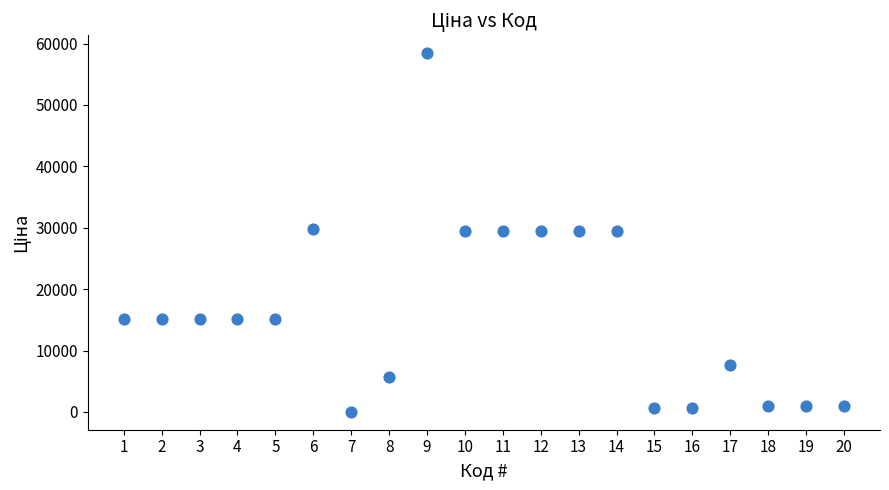

What is the range of Y values (max minus min)?

58394.5